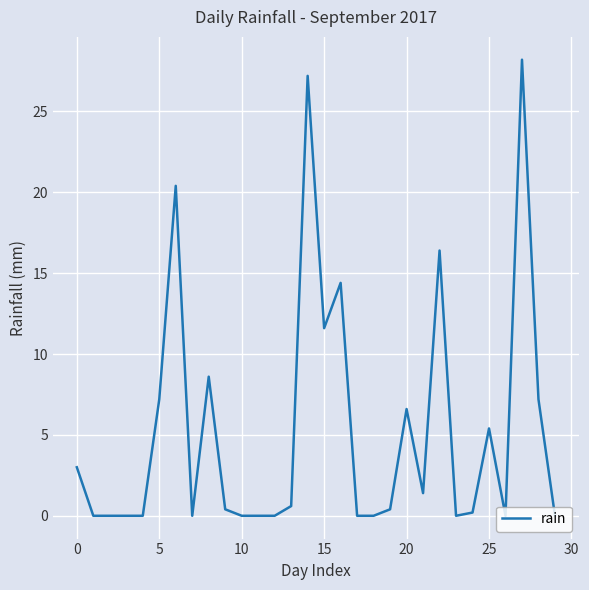

Is this an area chart (filled region under the line)?

No